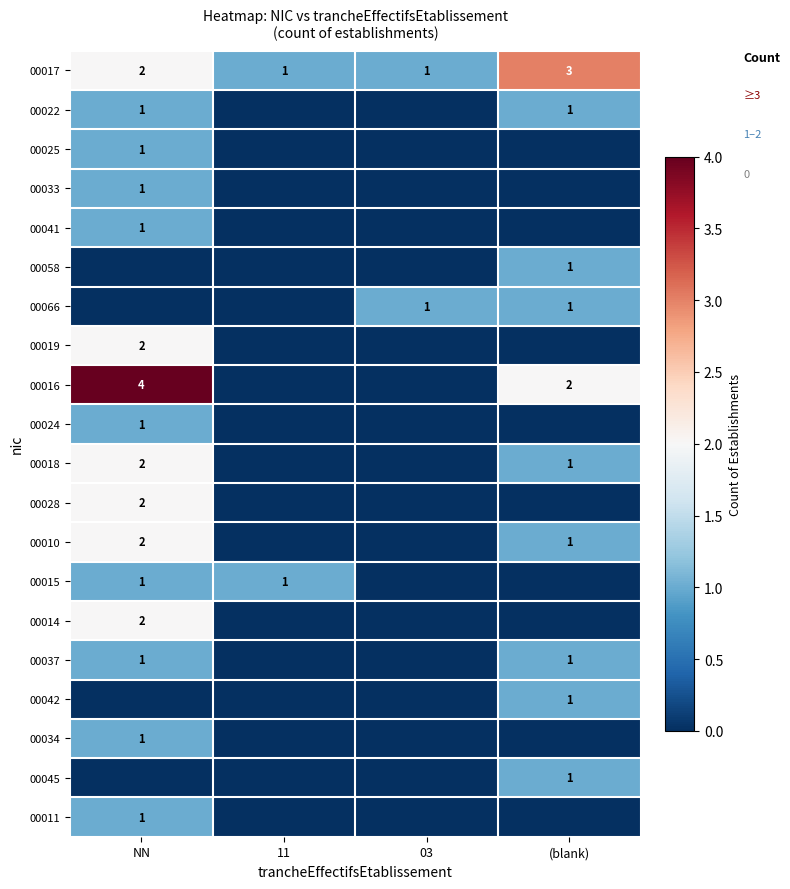

At which category is the sum across all series the highest?

NN